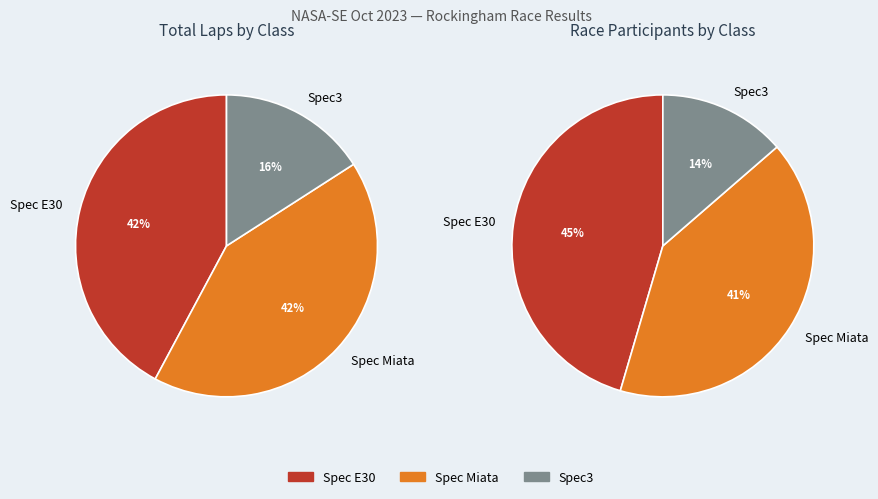

Approximately how many times larger is the value at Spec Miata compared to Spec E30?

1.0